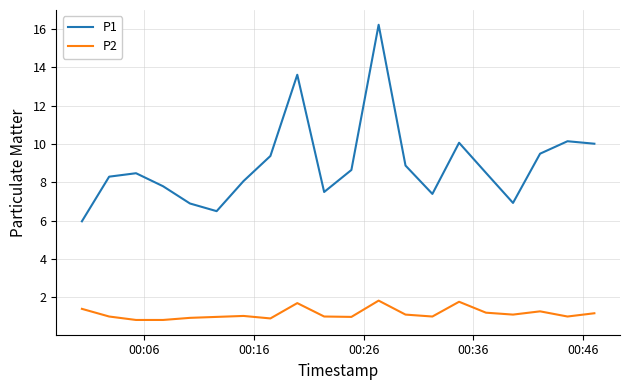

Does the chart display data point markers on the line(s)?

No